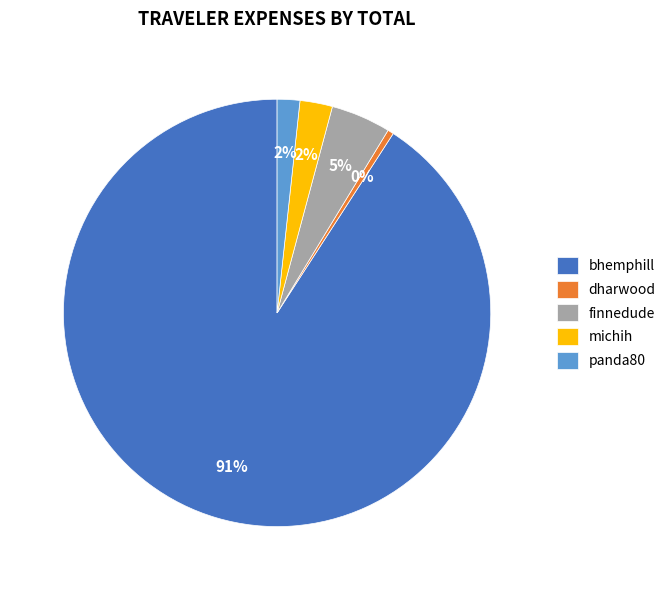

Which has a higher value, bhemphill or finnedude?

bhemphill